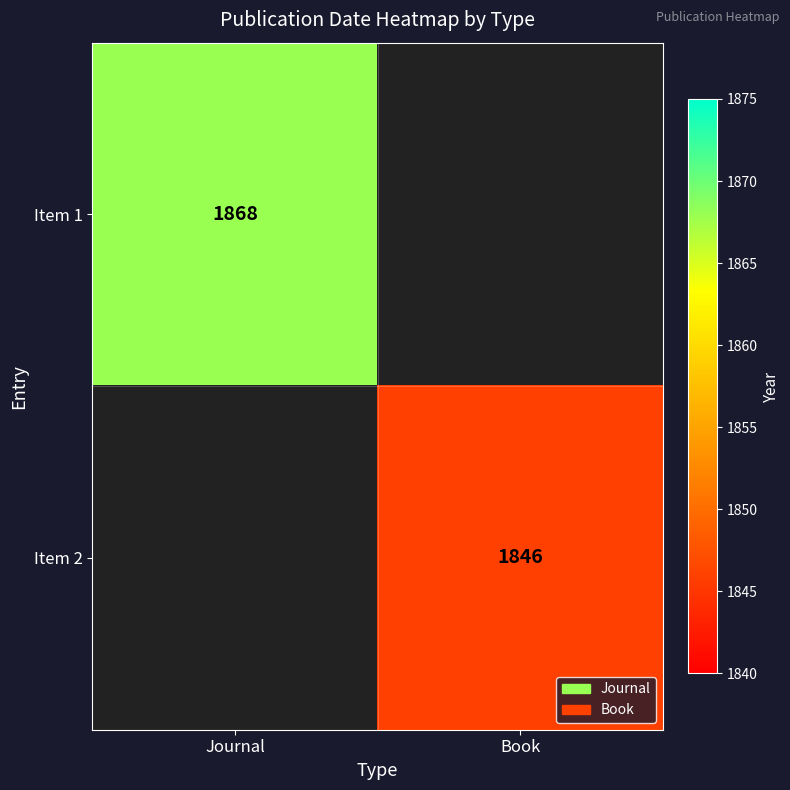

The value of Item 2 at Book is 2628. True or false?

False